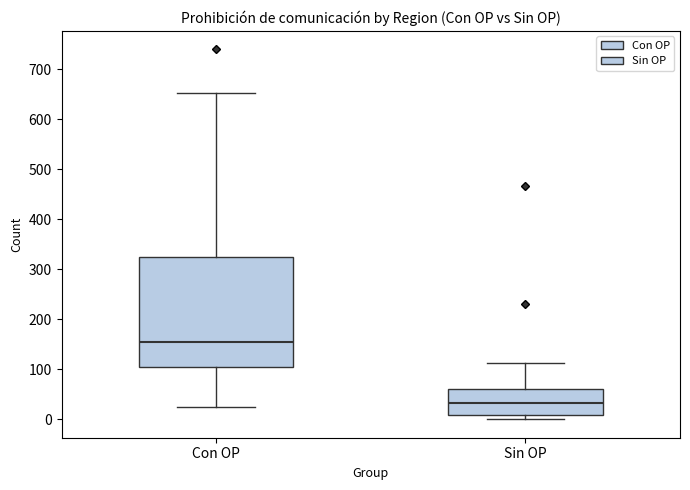

Reading left to right, read every box against the y-axis: the position of its median line, the range the box covers, and the ends of its whiskers. The values are not printed on the chart, so give them approximately, as read against the axis.

Con OP: median 150, box 110 to 330, whiskers 30 to 650
Sin OP: median 30, box 10 to 60, whiskers 0 to 110